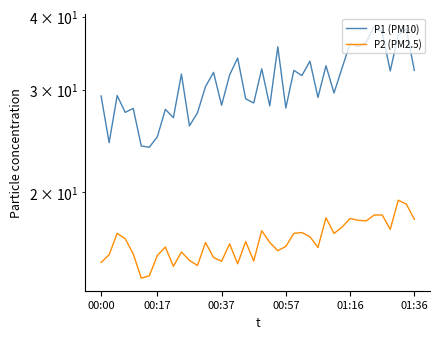

True or false: P1 (PM10) and P2 (PM2.5) intersect in this chart.

False